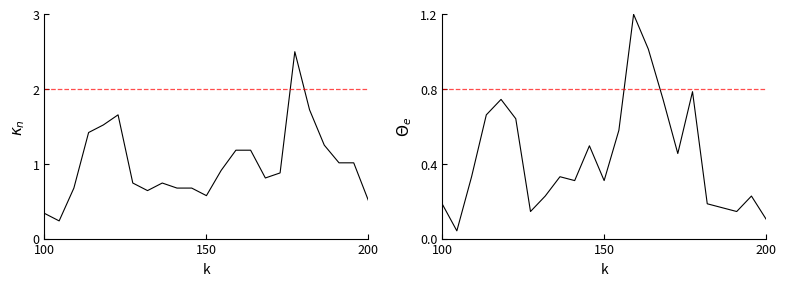

Which series changed the most between 5 and 17?

monthly_visit